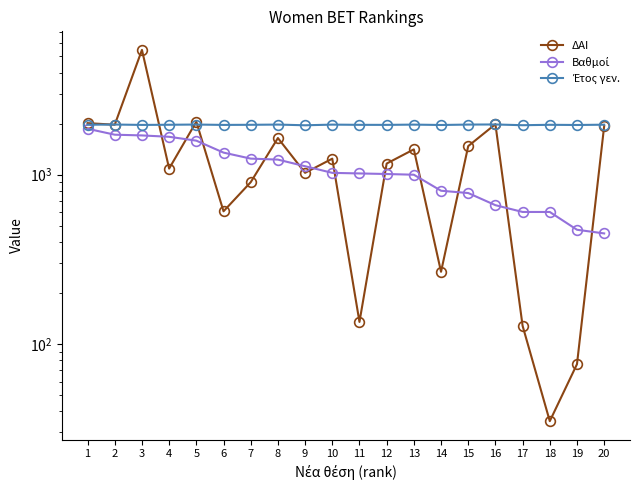

What is the sum of the Έτος γεν. values at 10 and 8?

3955.0